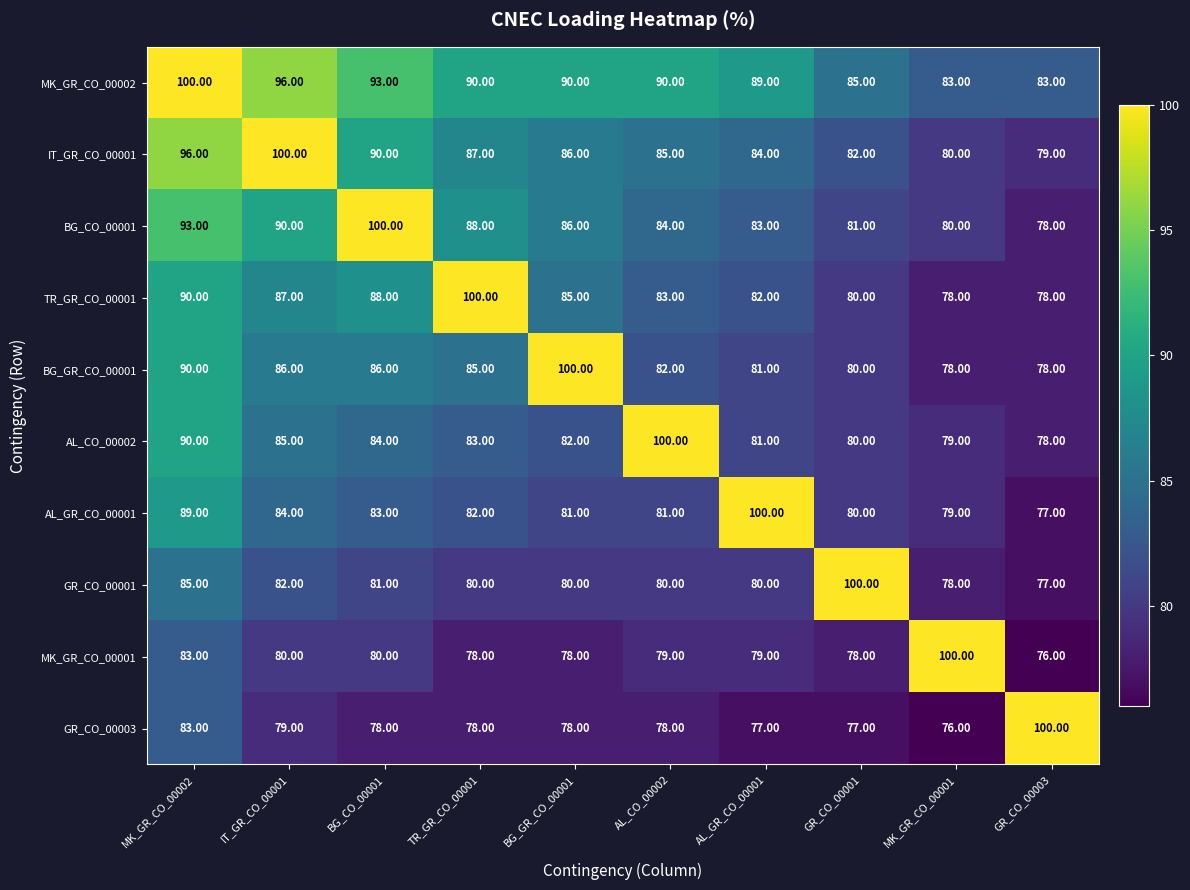

At how many categories does at least one series exceed 76?

10